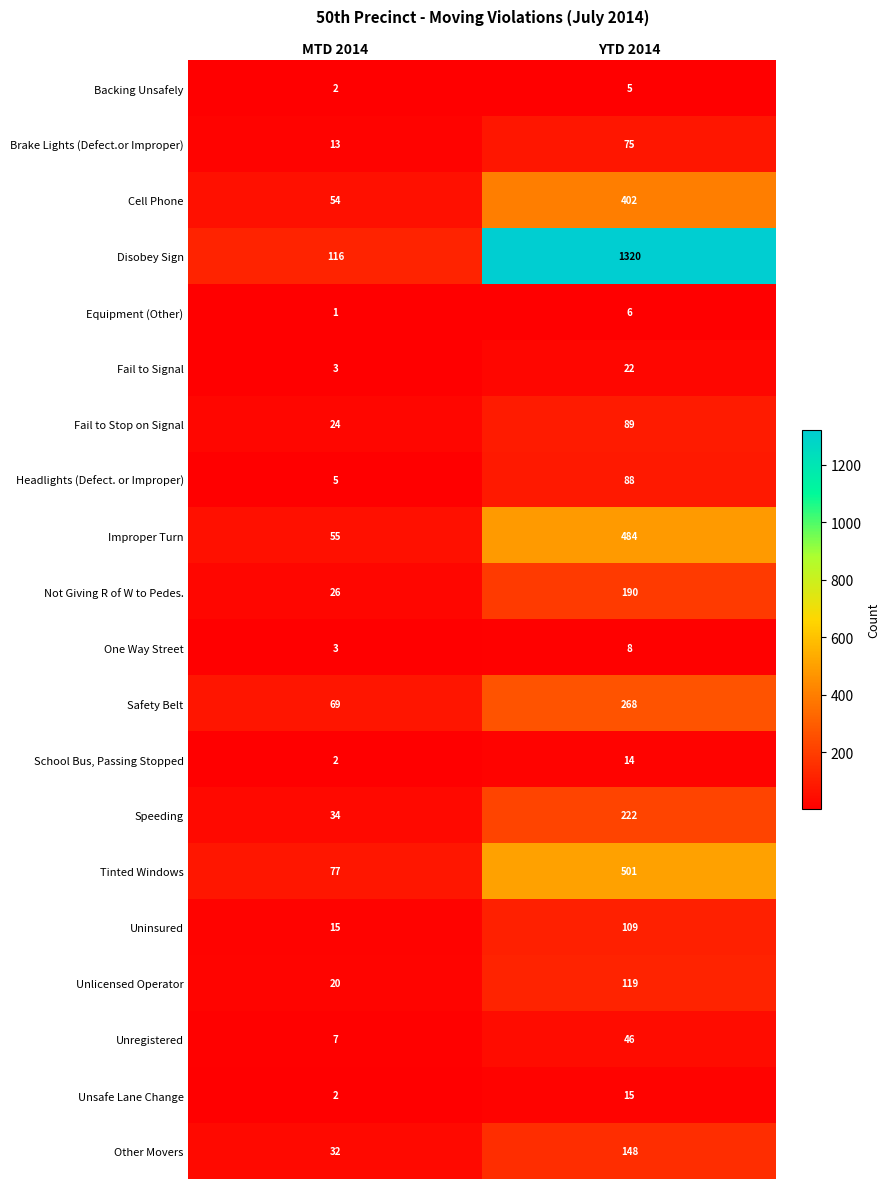

What is the sum of the Cell Phone values at YTD 2014 and MTD 2014?

456